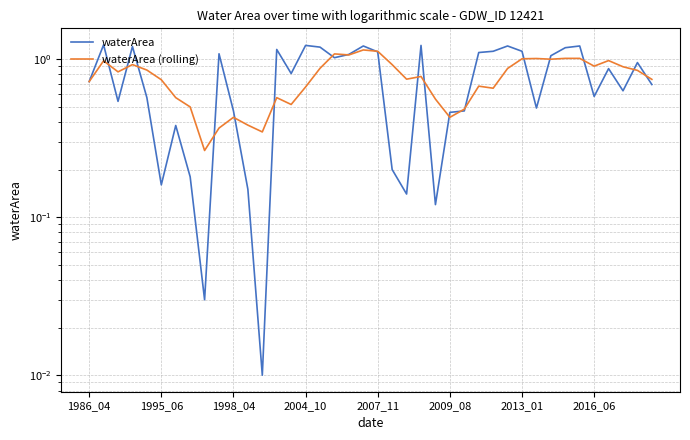

What position from the left is 33?

34